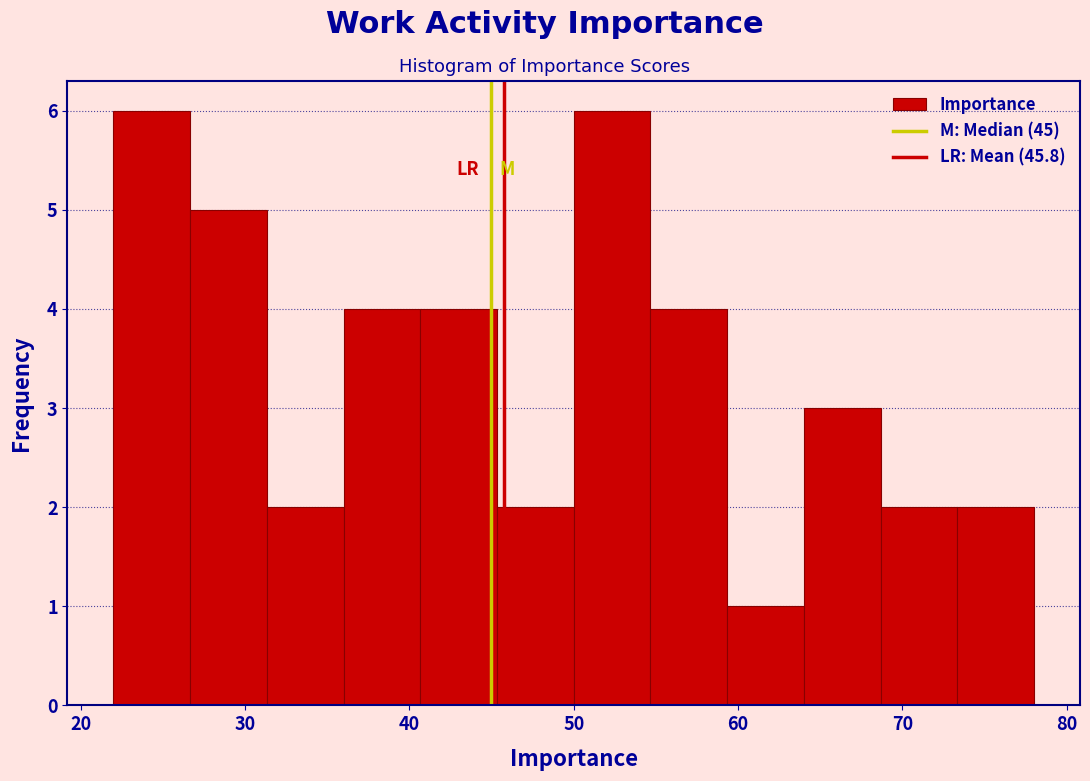

Reading left to right, list every bar in this chart as the range it spans on the x-axis followed by its height. Neither the bar edges nor the heights are printed on the chart, so give them approximately, as read against the axes.

22 to 27: 6
27 to 31: 5
31 to 36: 2
36 to 41: 4
41 to 45: 4
45 to 50: 2
50 to 55: 6
55 to 59: 4
59 to 64: 1
64 to 69: 3
69 to 73: 2
73 to 78: 2